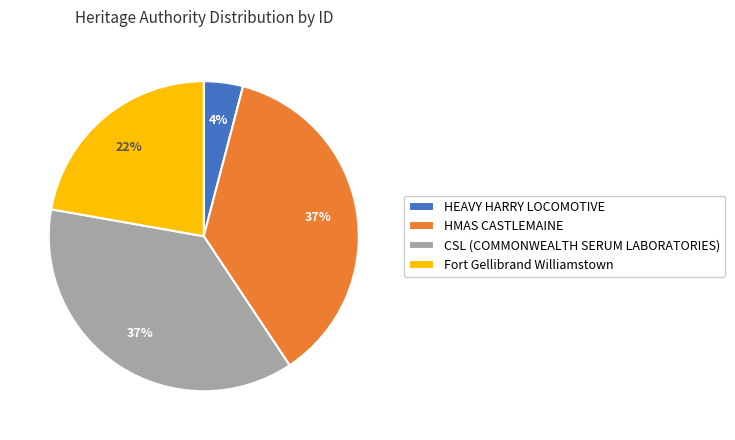

Count the number of slices in the pie.

4